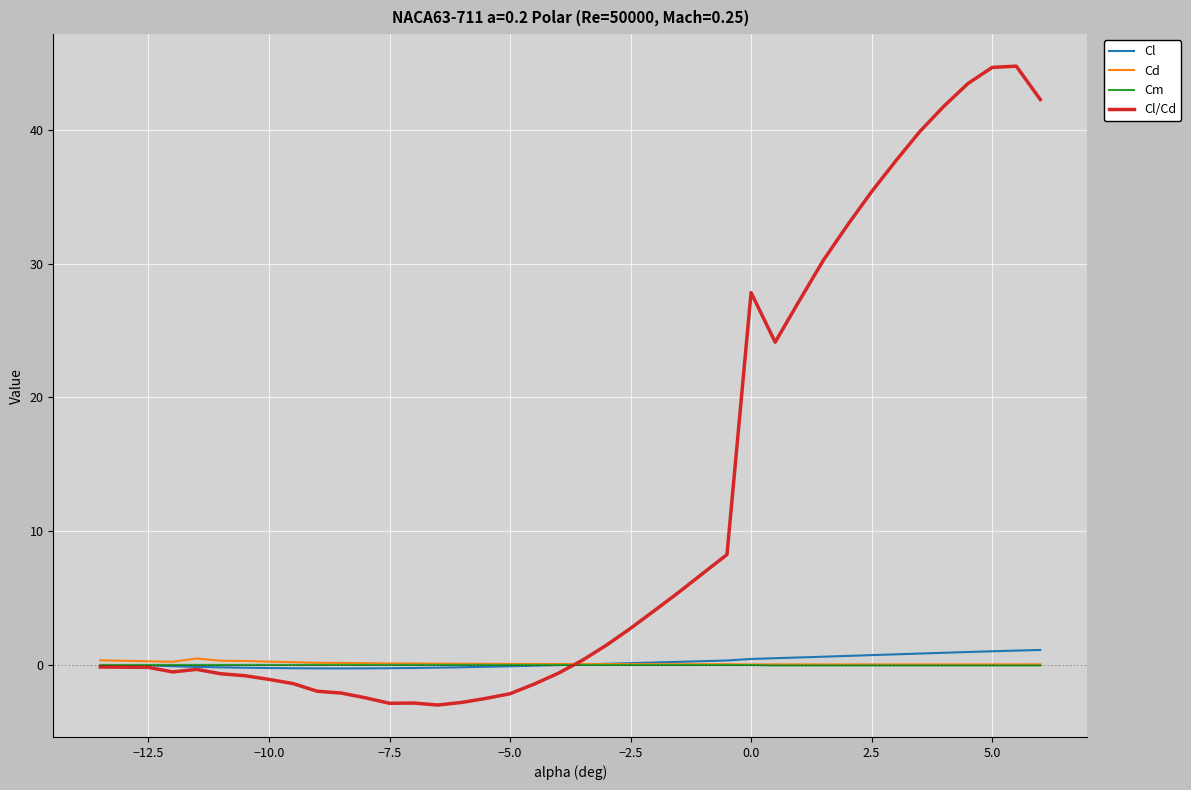

Which series has the largest total across all categories?

Cl/Cd